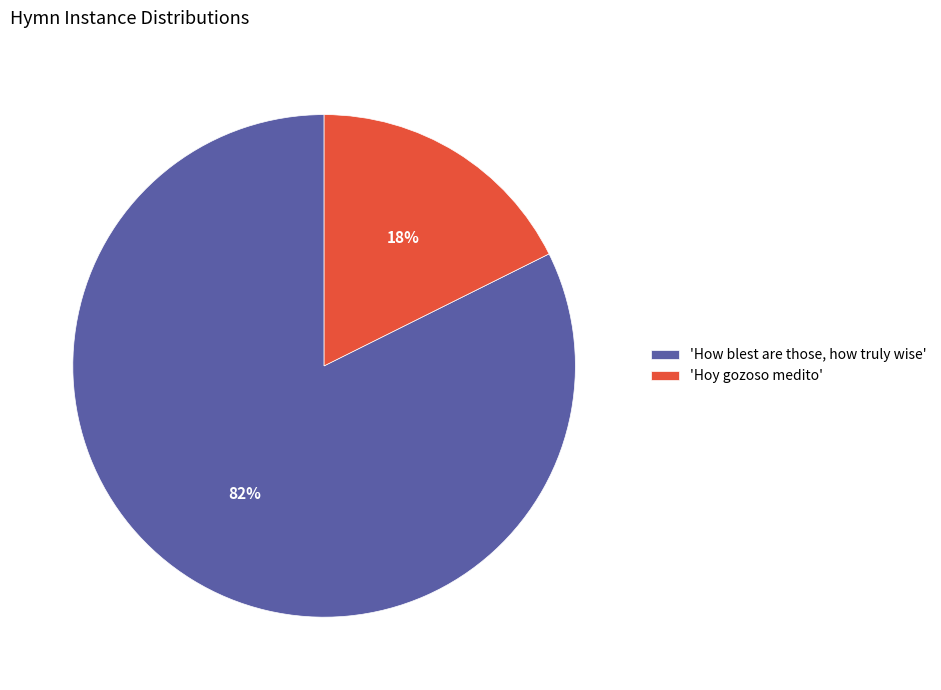

Between 'How blest are those, how truly wise' and 'Hoy gozoso medito', which is larger?

'How blest are those, how truly wise'